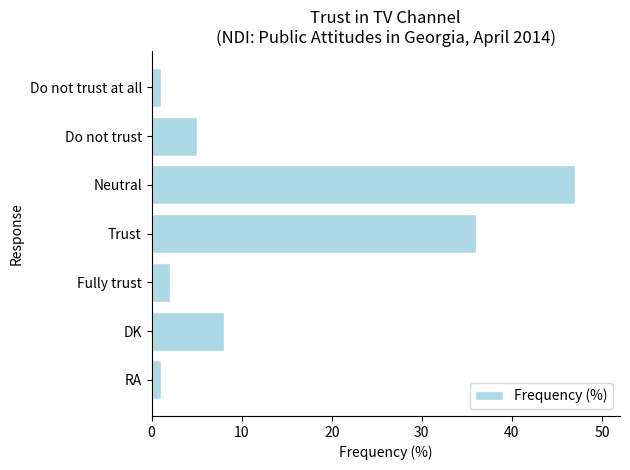

What is the average value?

14